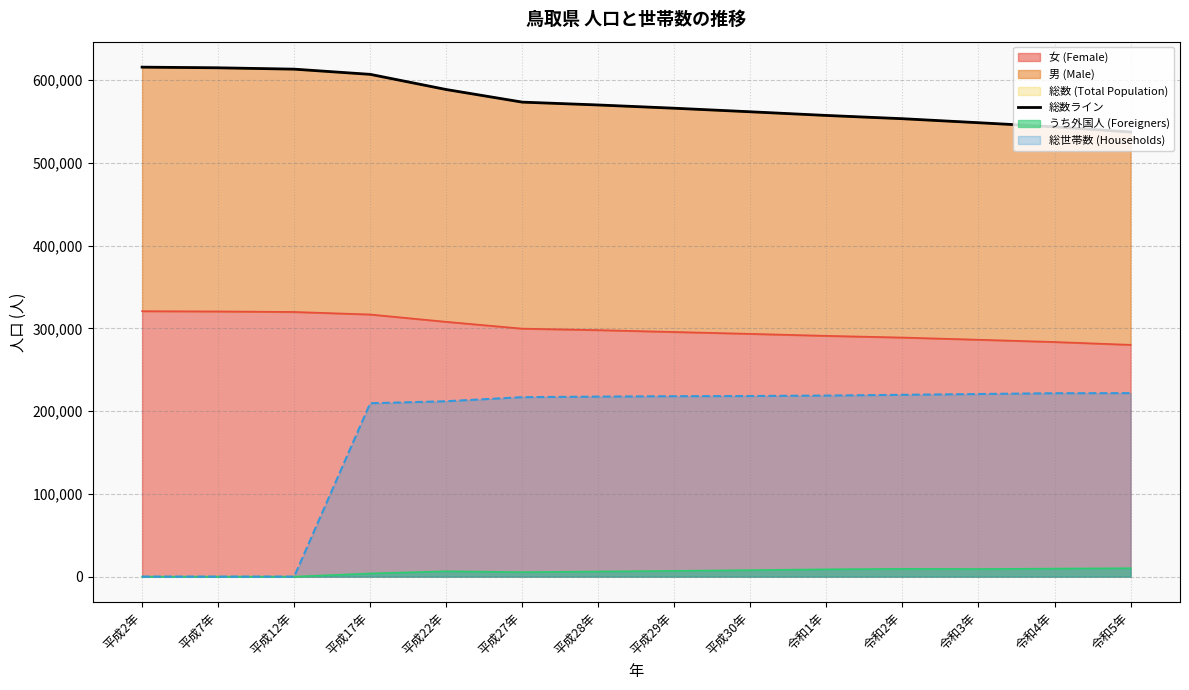

Reading left to right, transcribe all the data shown in this chart.

615722	614929	613289	607012	588667	573441	569999	566073	561777	557343	553407	548562	543615	537318